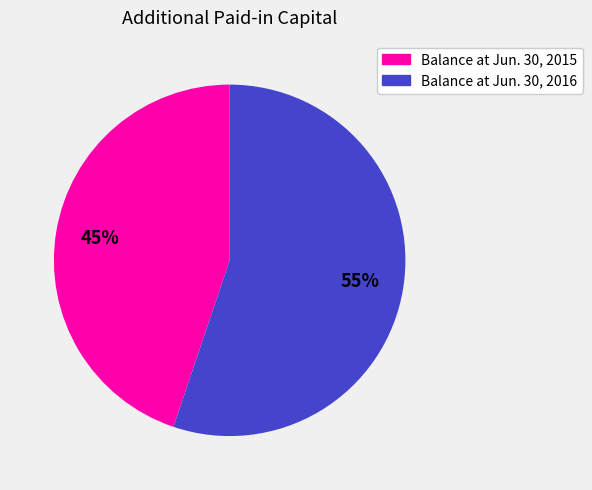

What is the largest slice in the pie chart?

Balance at Jun. 30, 2016